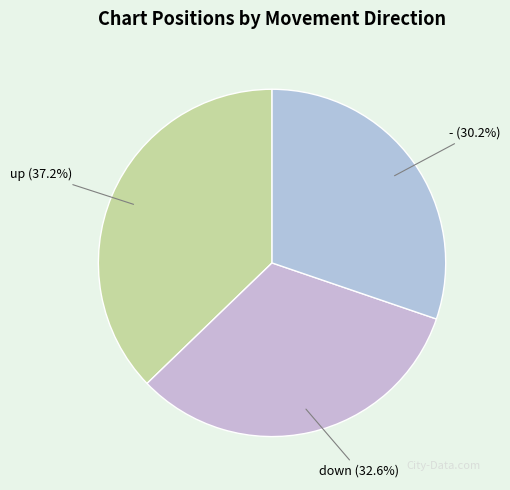

Is it true that - is 30% of the pie?

True